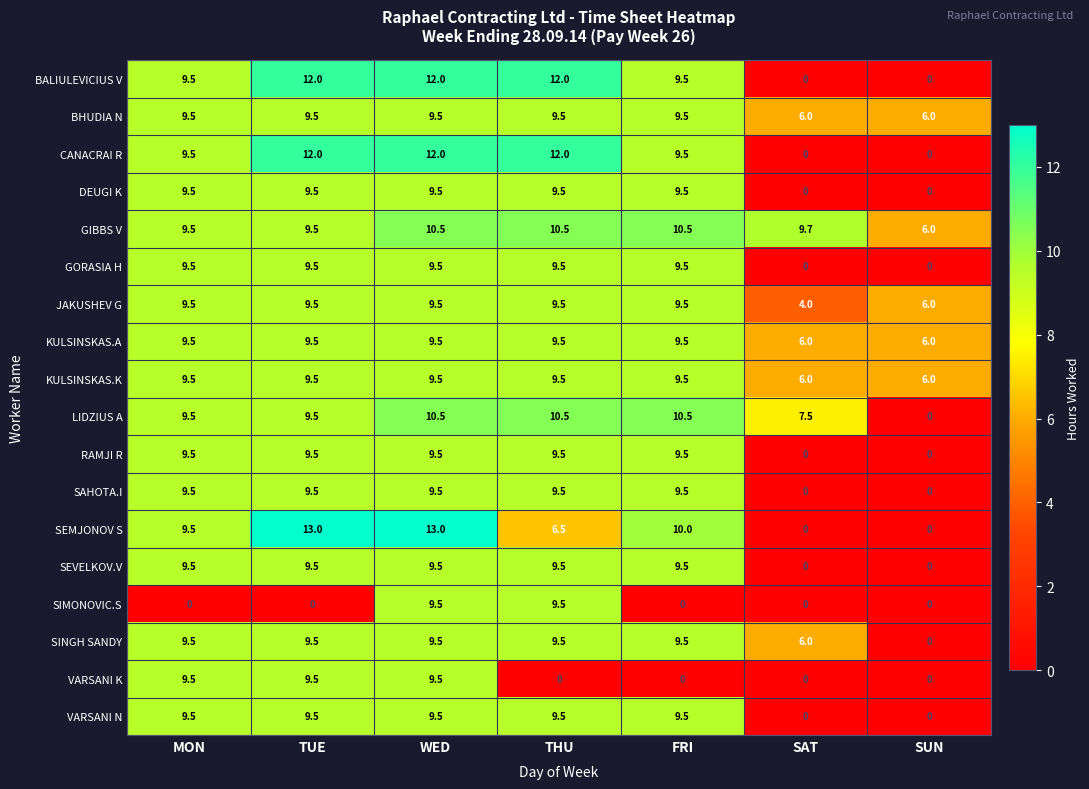

What is the sum of the RAMJI R values at WED and SAT?

9.5